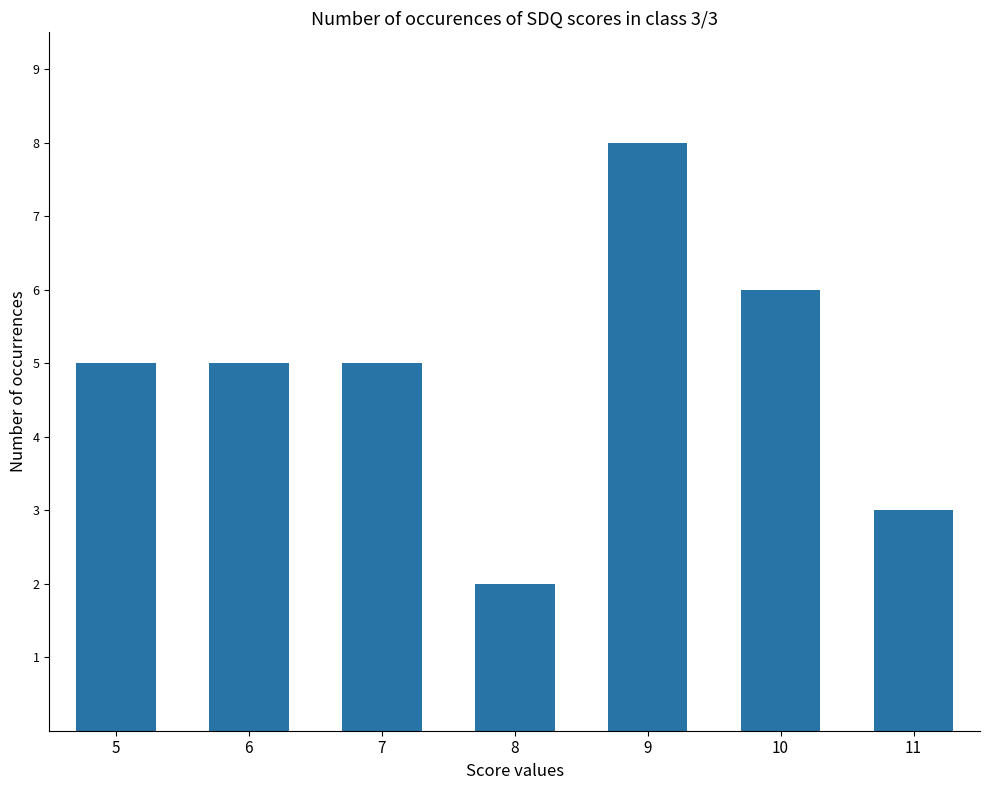

How many bars are there in total?

7